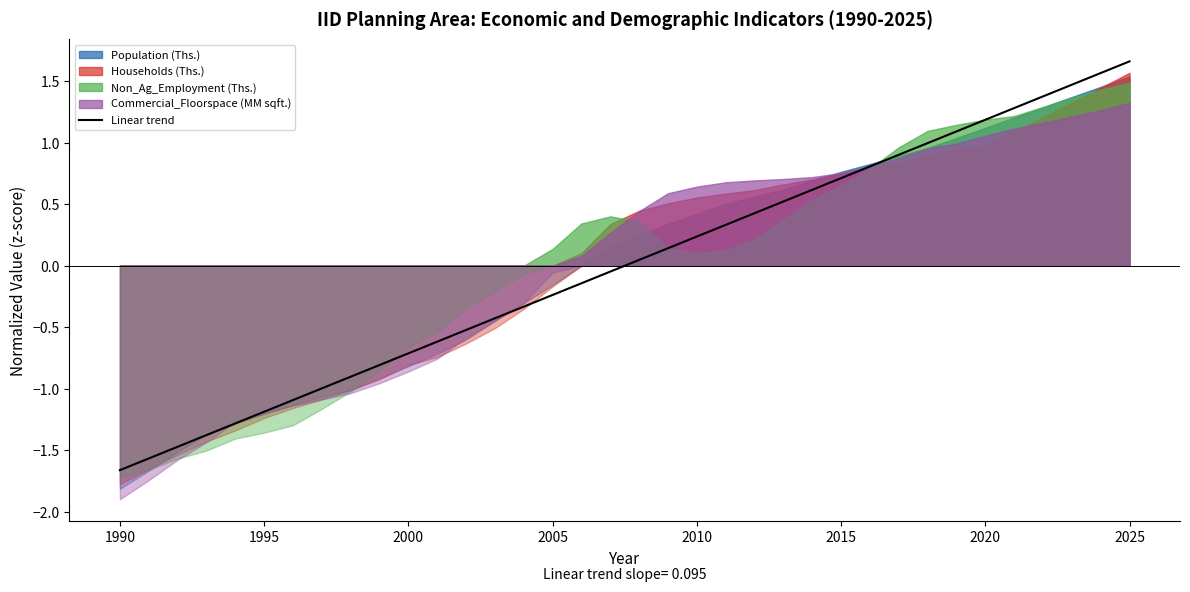

At which label does Linear trend reach its minimum?

1990